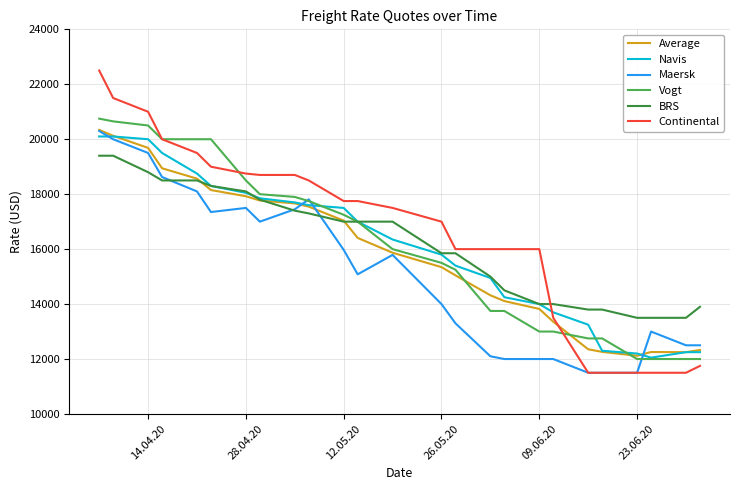

True or false: Average and Continental cross at least once.

True